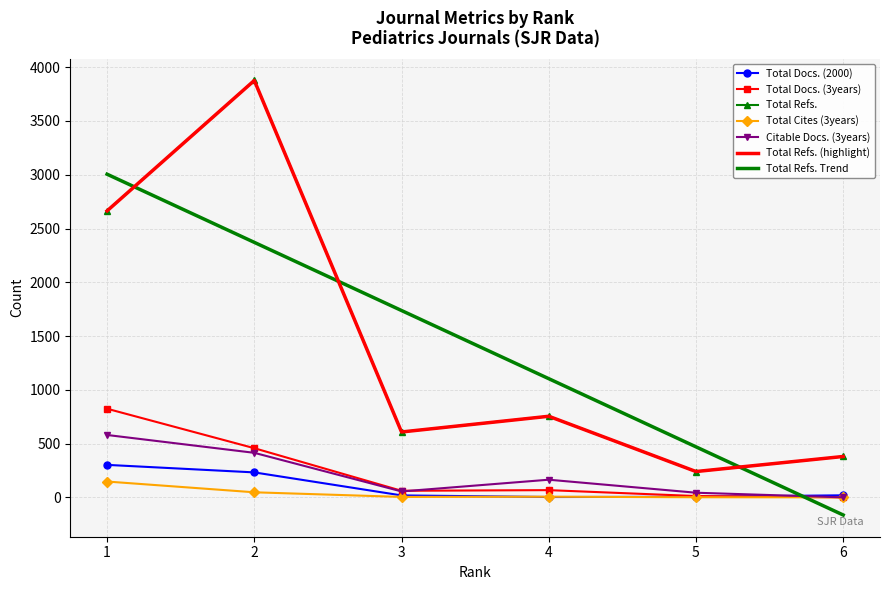

What is the maximum value for Total Docs. (2000)?

302.0